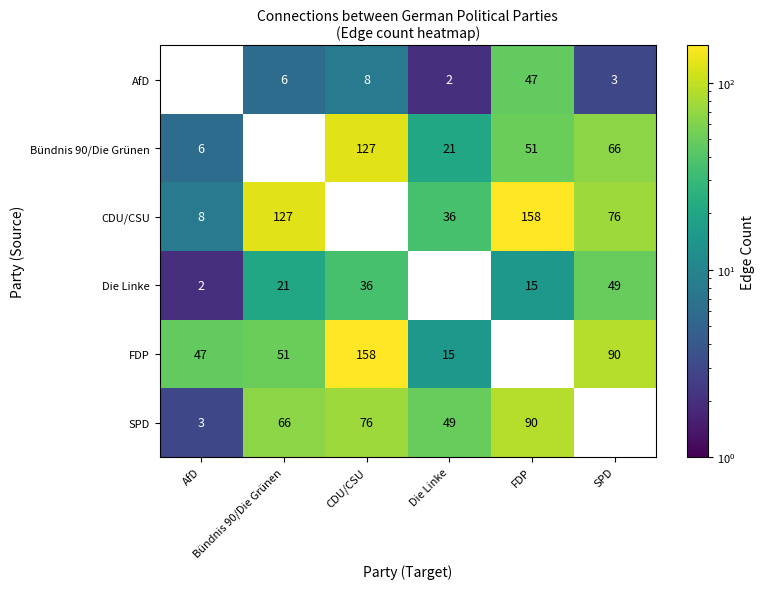

Is it true that Die Linke equals 14.6 at CDU/CSU?

False